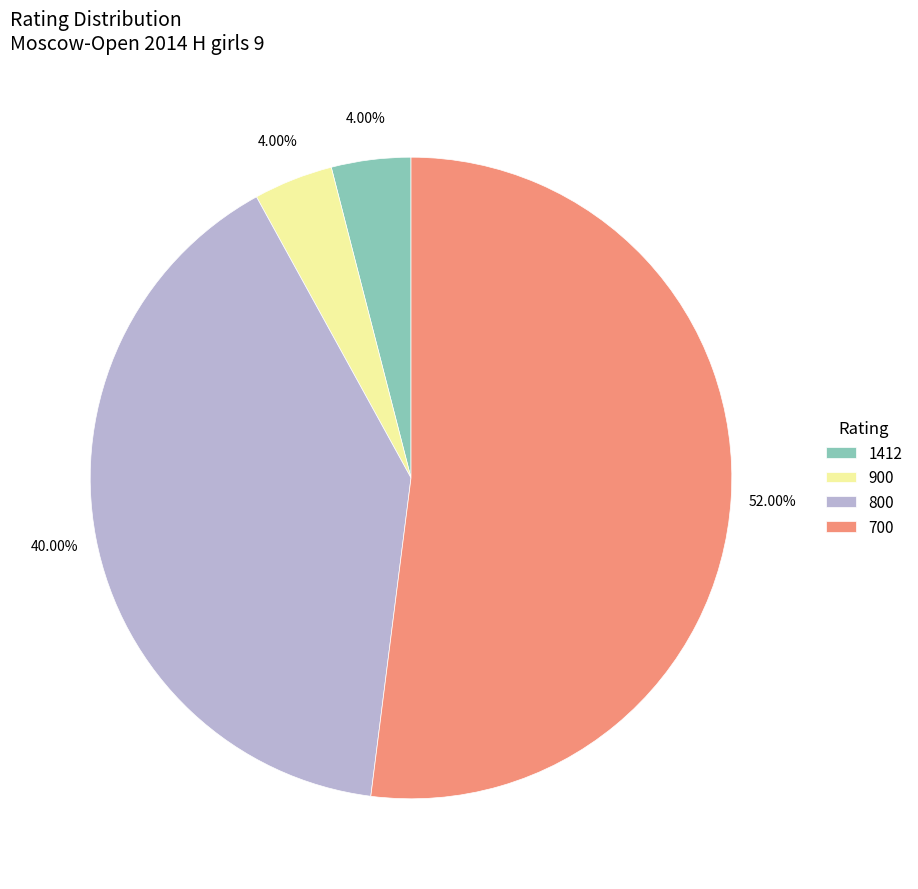

Combined, do 700 and 1412 account for over 50%?

Yes